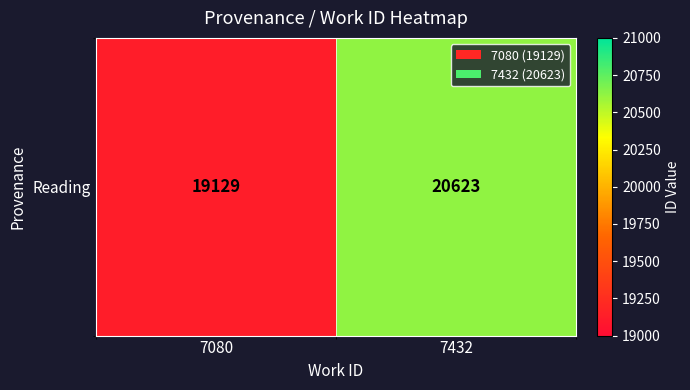

The chart shows a value of 8963 at 7080. True or false?

False